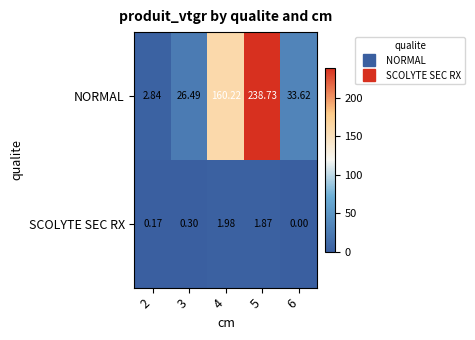

Between 2 and 5, which series saw the biggest shift?

NORMAL